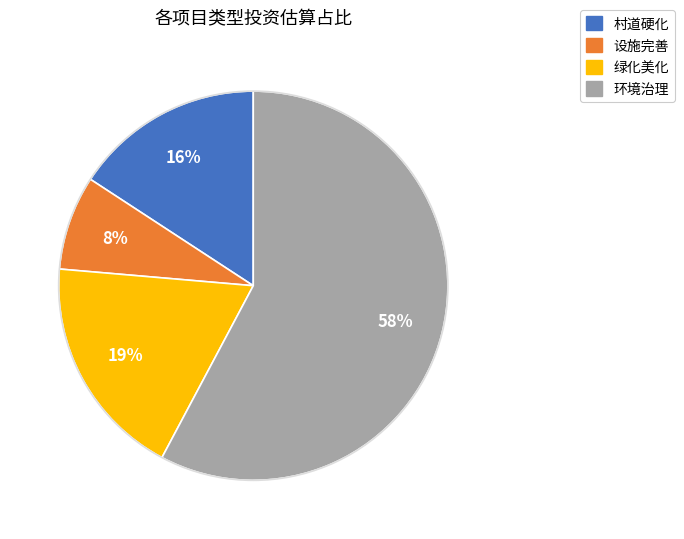

To the nearest percent, what is the average slice percentage?

25%